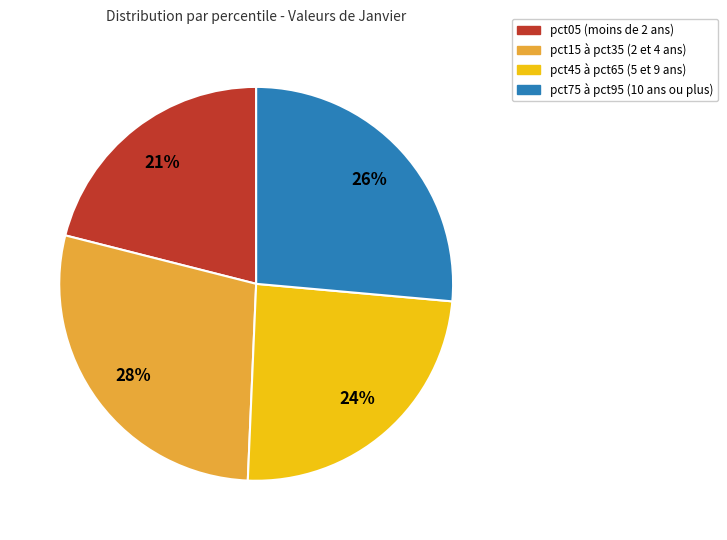

To the nearest percent, what is the difference between the largest and smallest slice percentages?

7%